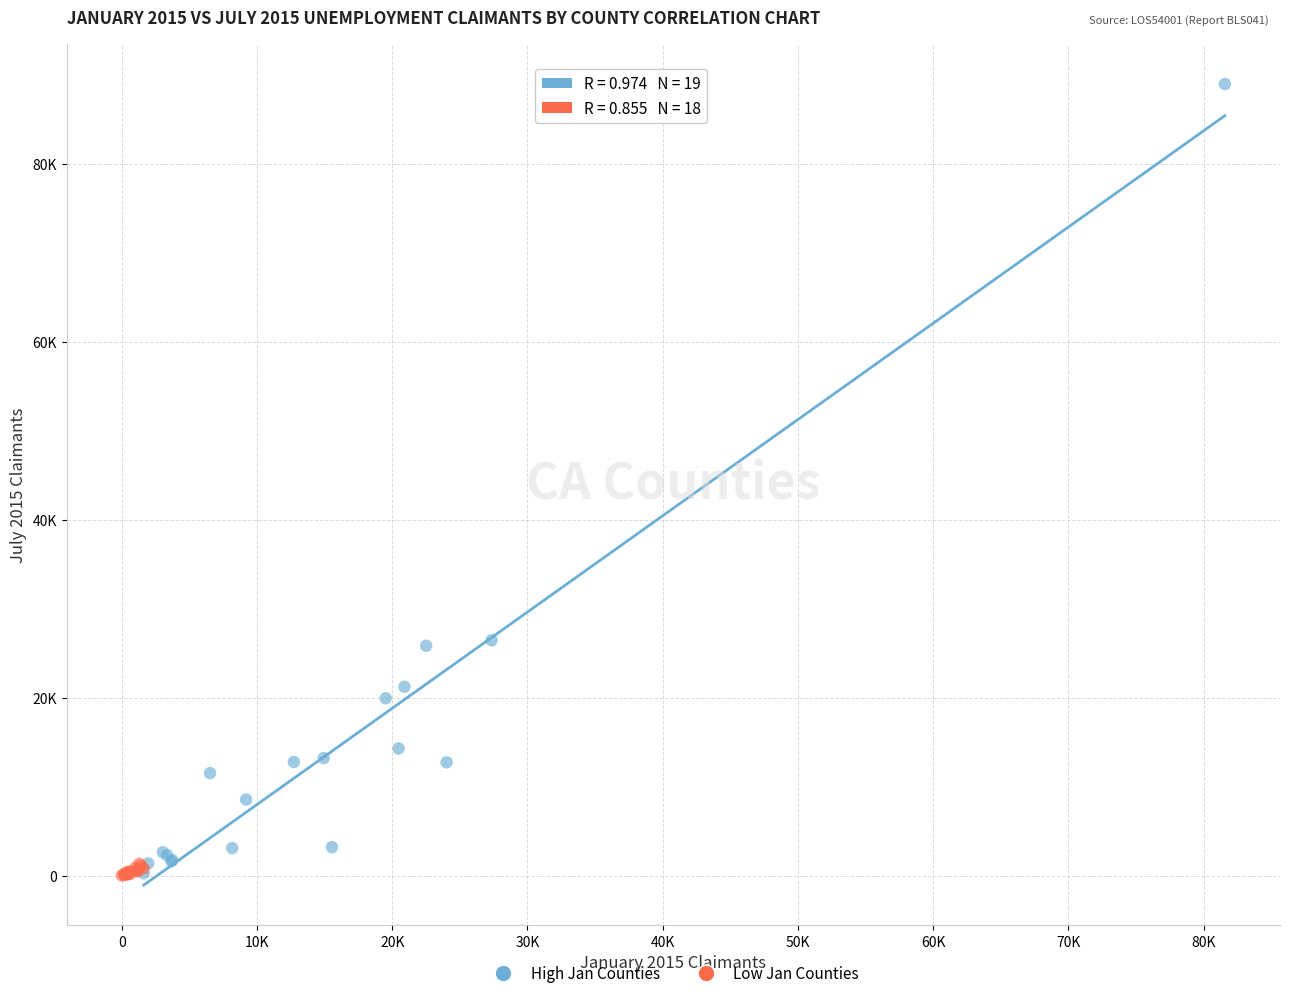

What are all the series names shown in the legend?

High Jan Counties, Low Jan Counties